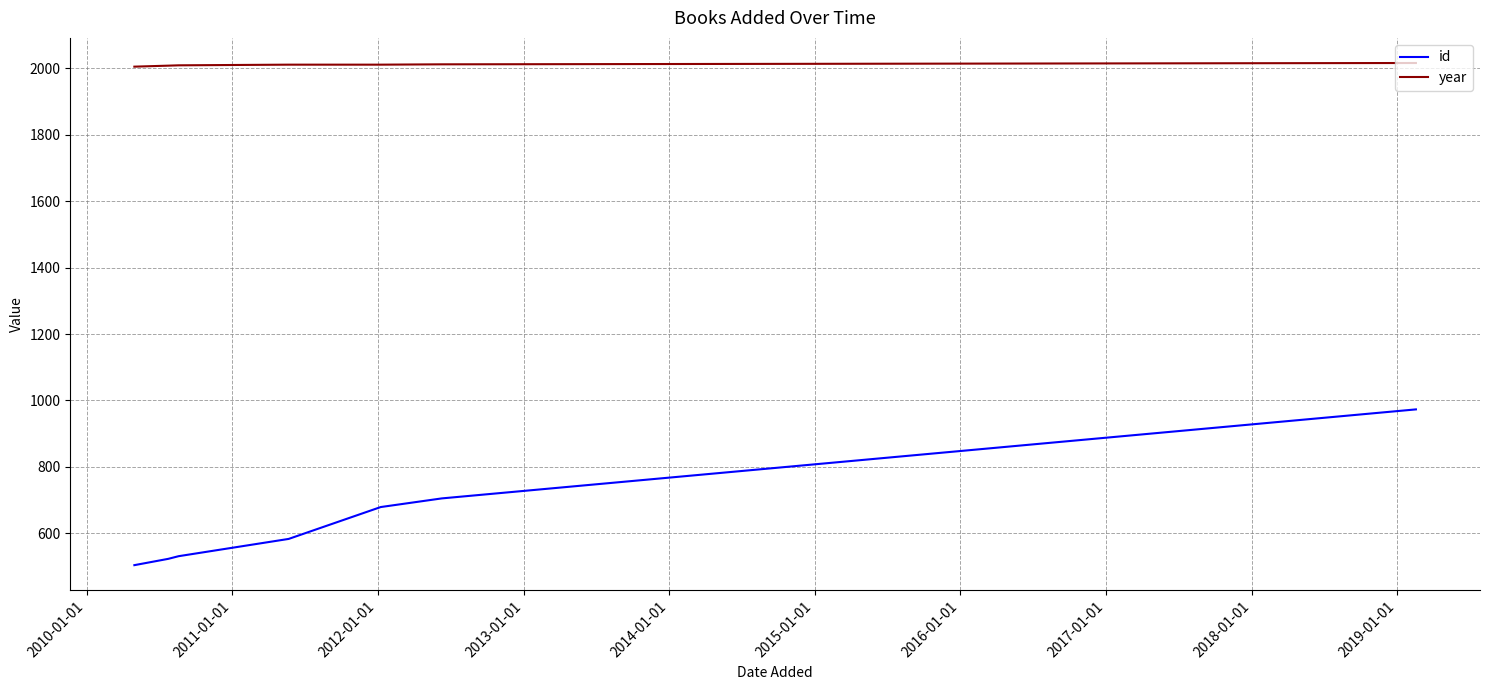

Which series has the largest total across all categories?

year